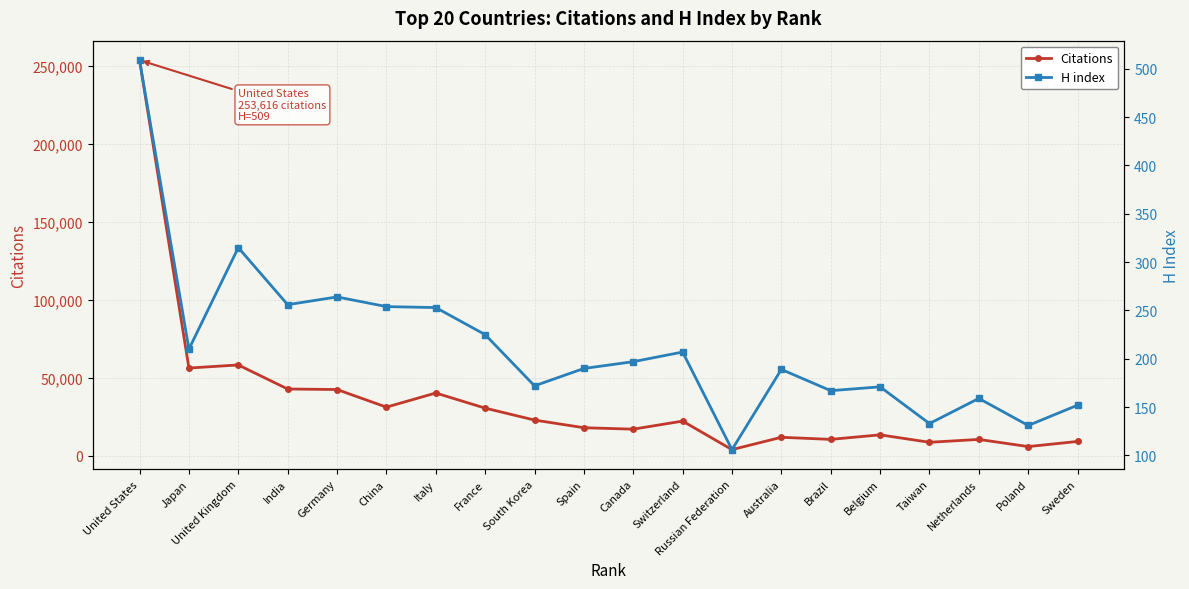

Which category has the highest value across all series?

United States